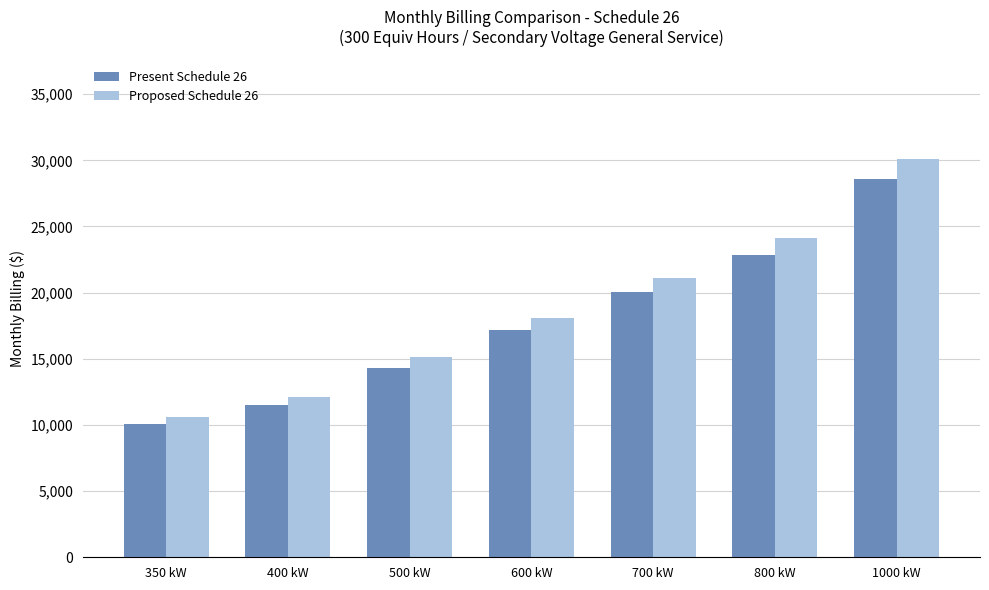

What is the label of the 5th bar from the left?

700 kW